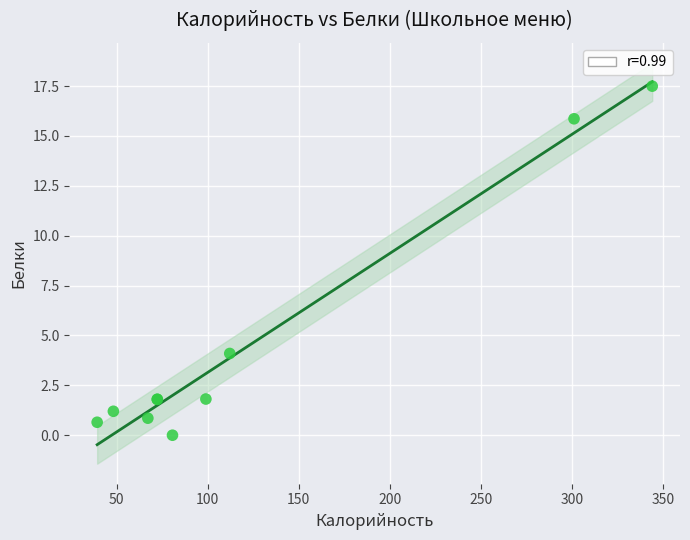

What Y value in the scatter plot is closest to 8?

4.1